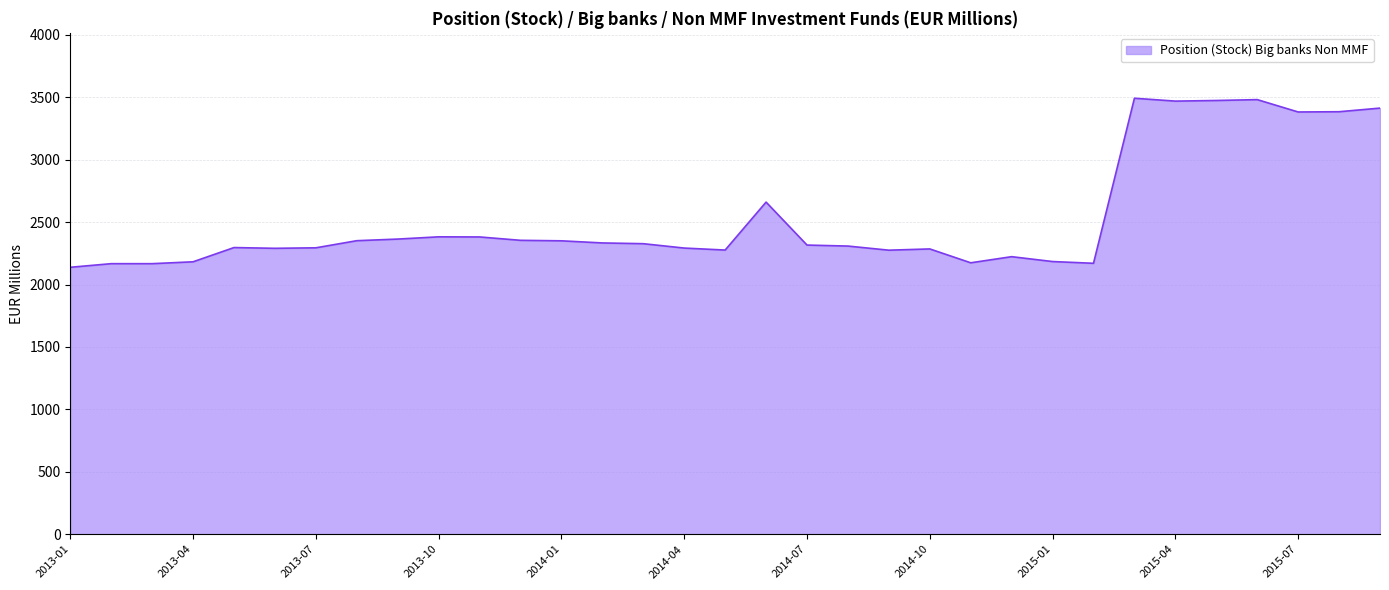

What is the maximum value shown in the chart?

3492